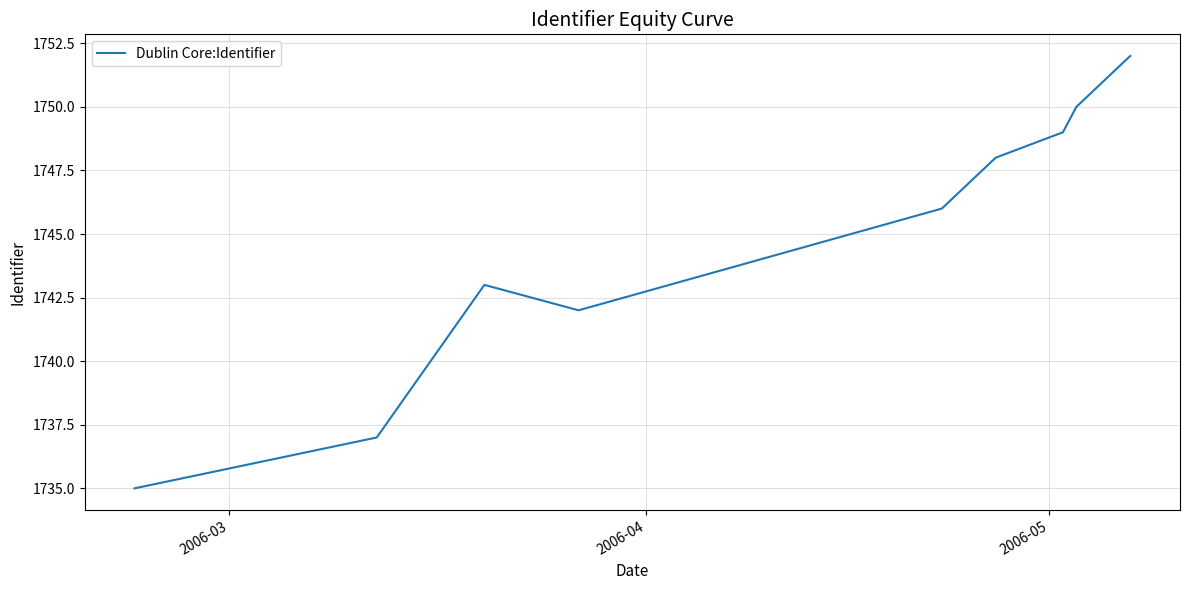

How many lines are shown in the chart?

1